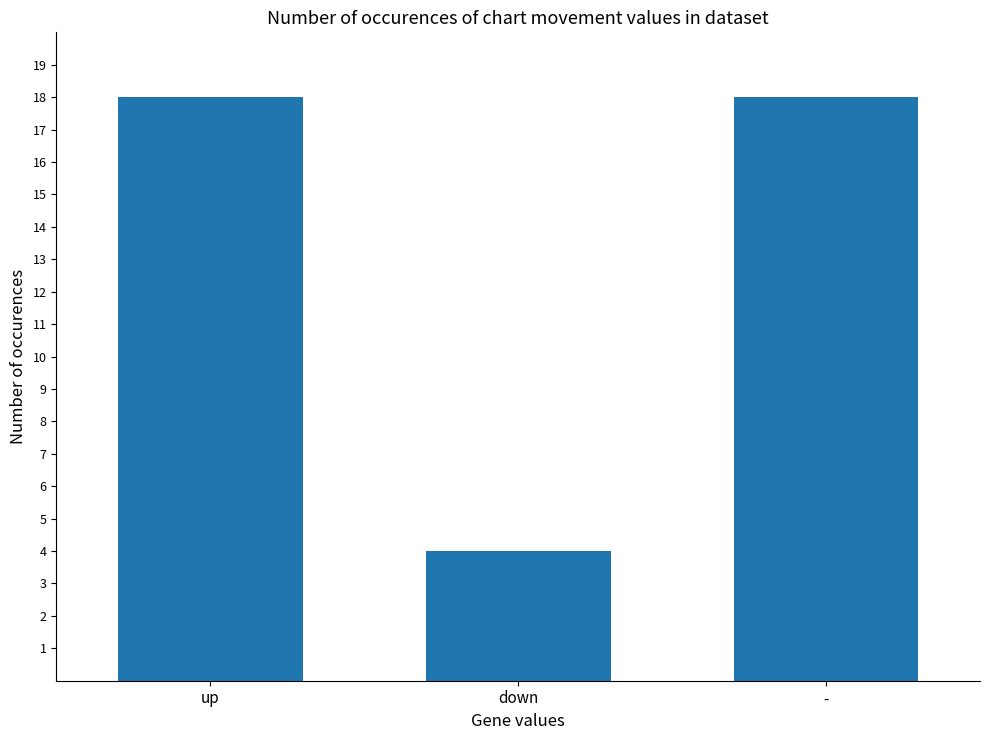

What is the sum of the values at up and -?

36